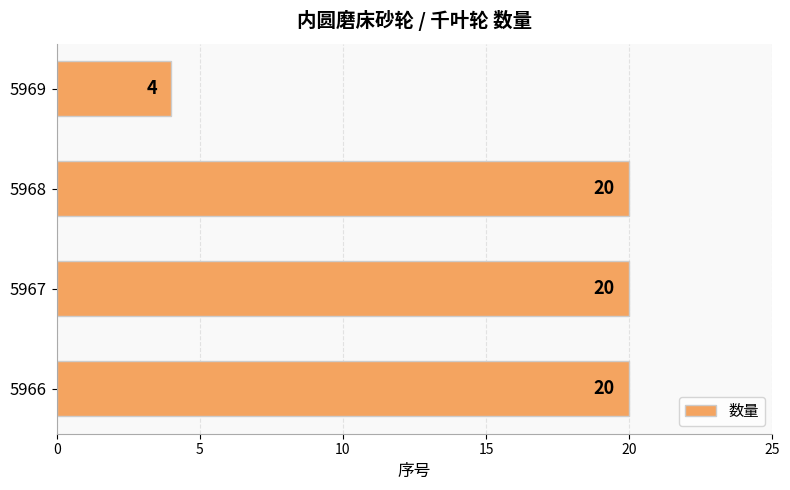

Is it true that the value at 5968 is 27?

False